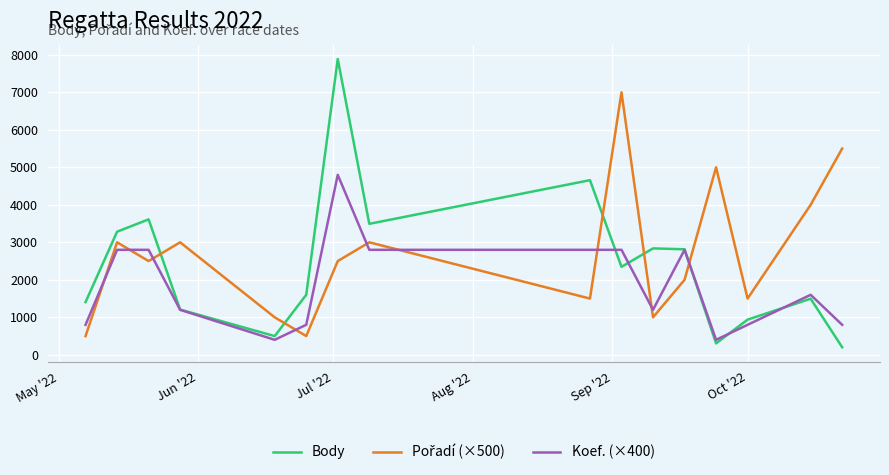

Which series has the largest range (max minus min)?

Body